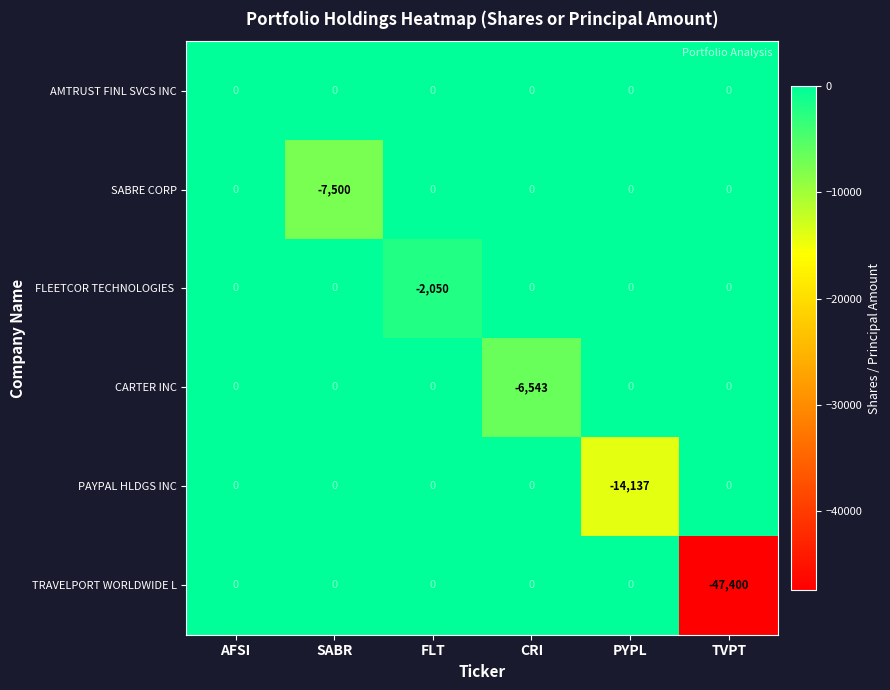

At which category is the sum across all series the highest?

AFSI